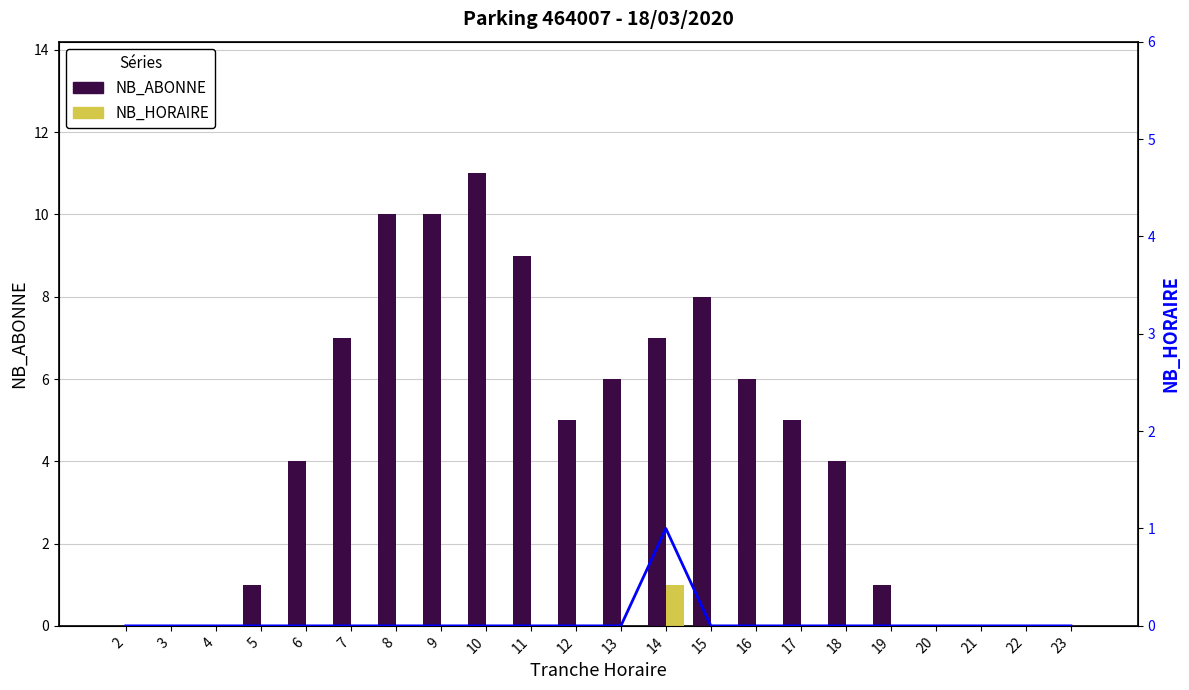

Is it true that NB_ABONNE equals 14 at 11?

False